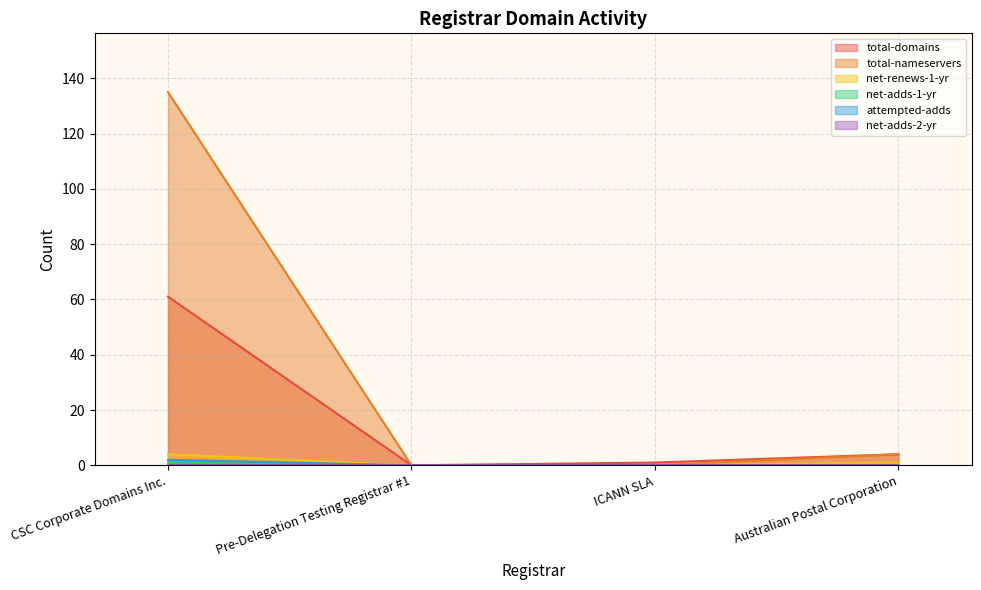

True or false: net-renews-1-yr has more than 2 interior local peaks.

False